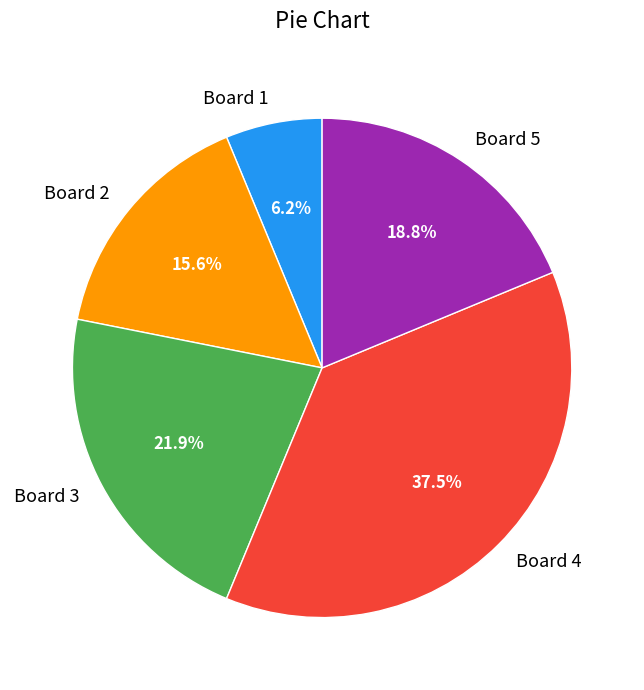

Does any single category account for the majority?

No